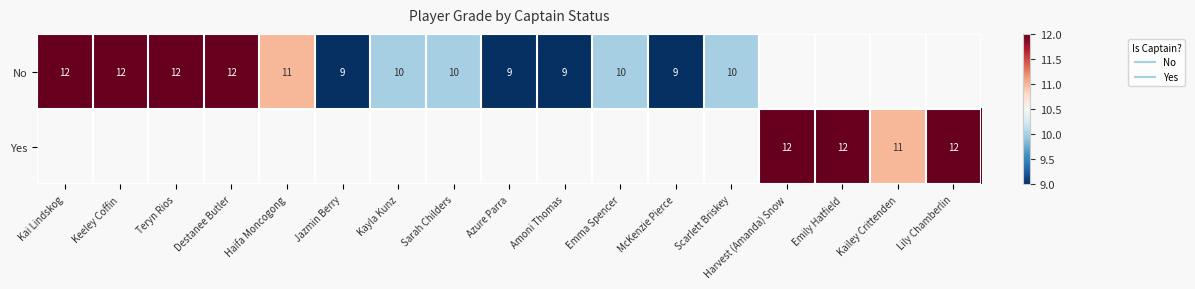

Between Azure Parra and Harvest (Amanda) Snow, which series saw the biggest shift?

Yes